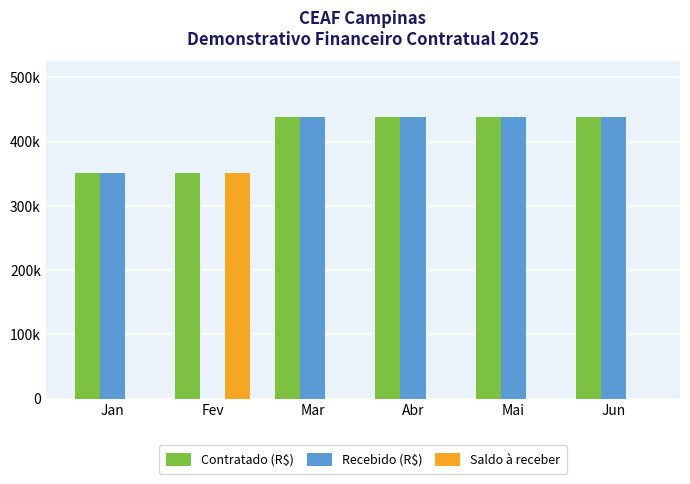

Rank the series at Jun from lowest to highest value.

Saldo à receber, Contratado (R$), Recebido (R$)